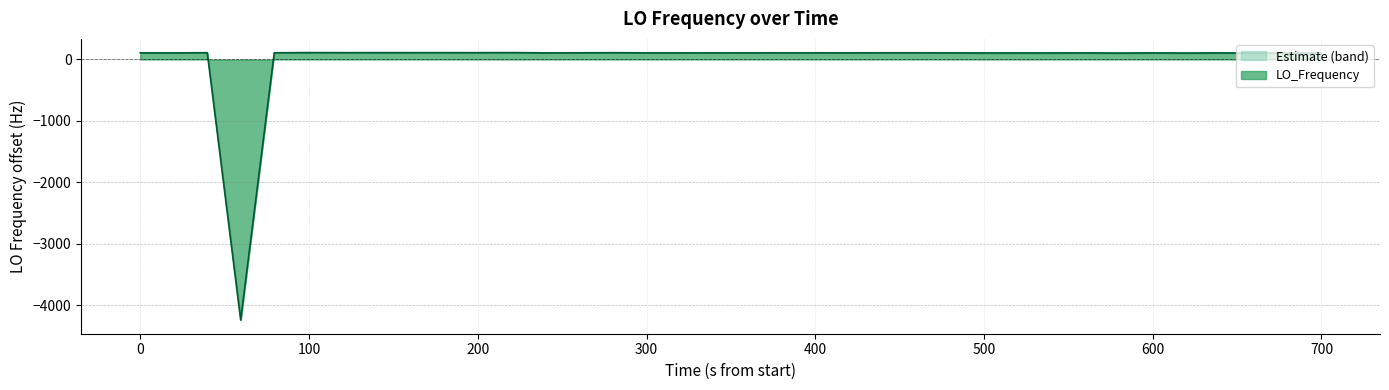

What is the lowest value of the LO_Frequency series?

-4243.7